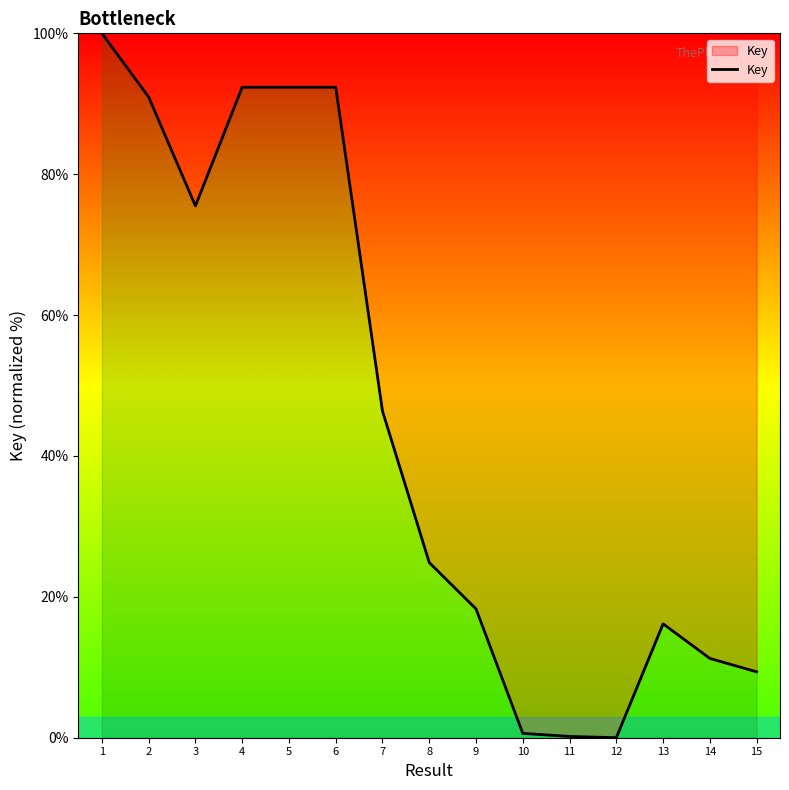

What is the change in value from 8 to 13?

-8.7